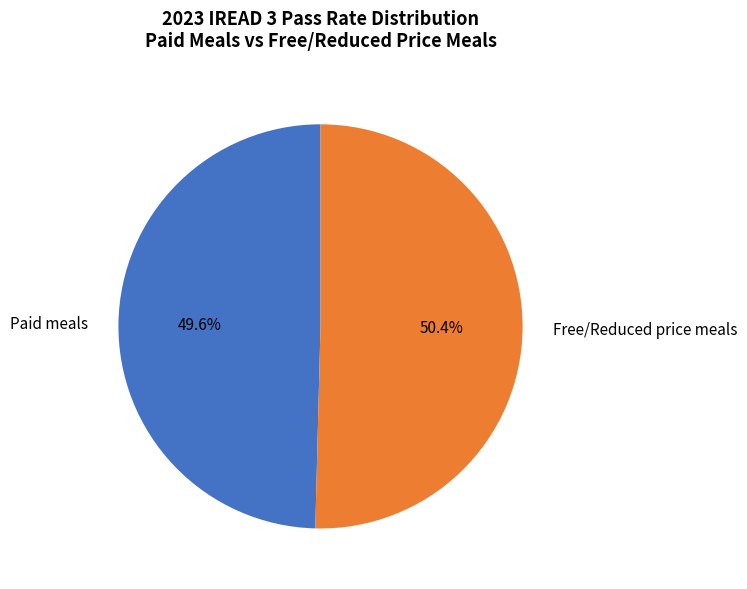

How many segments does this pie chart have?

2